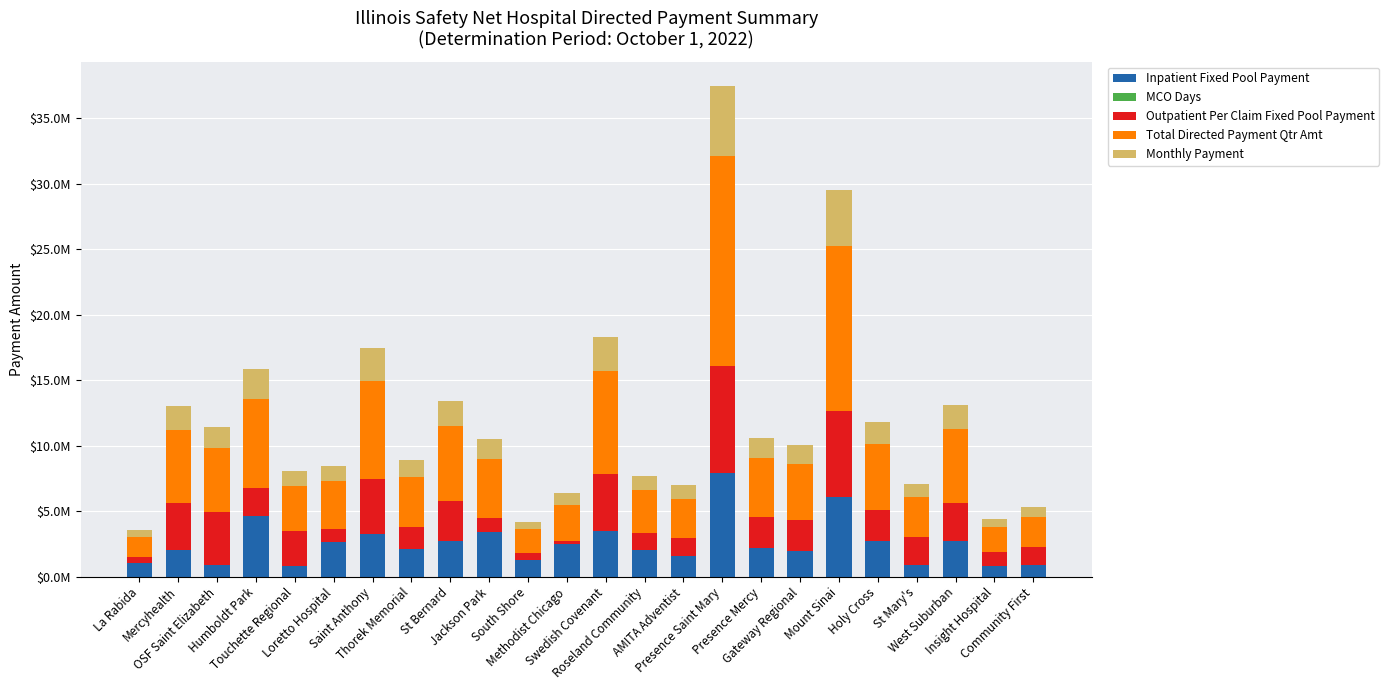

Are the bars grouped side by side (vs. stacked)?

No